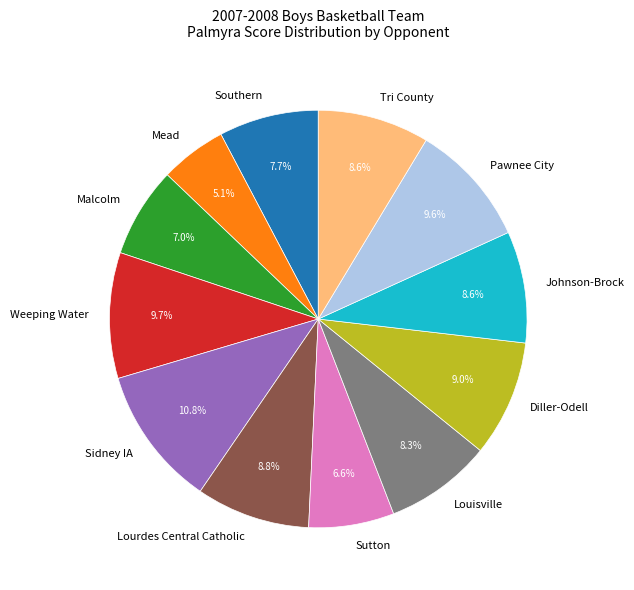

Which has a higher value, Weeping Water or Johnson-Brock?

Weeping Water